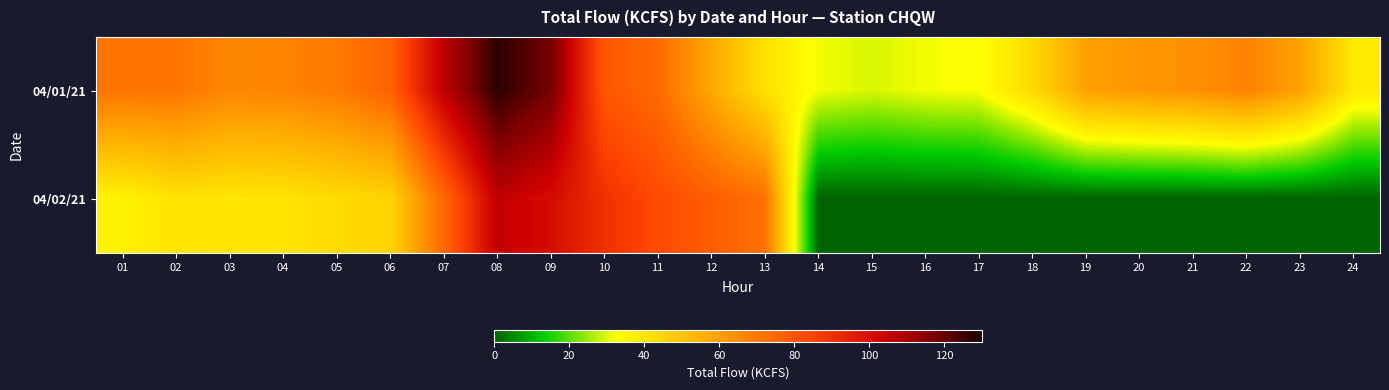

Reading left to right, what are all the values shown in this chart?

04/01/21: 01=71.3	02=71.3	03=66.6	04=67.4	05=69.9	06=76.4	07=106.5	08=127.3	09=117.9	10=79.6	11=74.2	12=57.4	13=41.0	14=31.7	15=29.7	16=31.8	17=32.5	18=43.4	19=59.9	20=62.4	21=64.0	22=68.0	23=59.3	24=38.8
04/02/21: 01=36.0	02=40.5	03=39.8	04=40.1	05=42.7	06=44.8	07=74.8	08=105.9	09=100.4	10=90.1	11=83.0	12=77.7	13=72.3	14=0.0	15=0.0	16=0.0	17=0.0	18=0.0	19=0.0	20=0.0	21=0.0	22=0.0	23=0.0	24=0.0